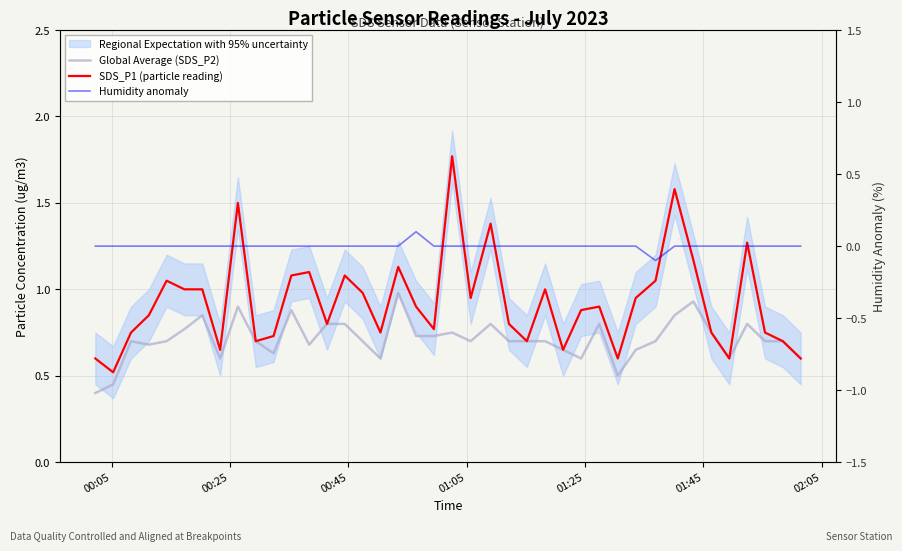

Is the value of Global Average (SDS_P2) at 27 greater than the value of Humidity anomaly at 33?

Yes